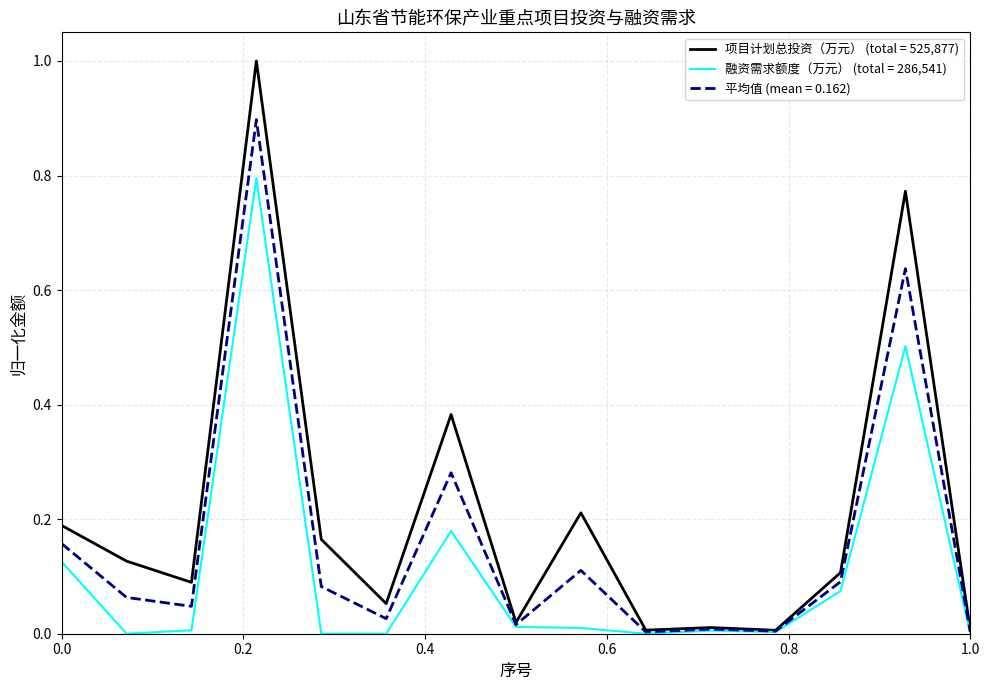

Rank the series by their maximum value, from lowest to highest.

融资需求额度（万元） (total = 286,541), 平均值 (mean = 0.162), 项目计划总投资（万元） (total = 525,877)